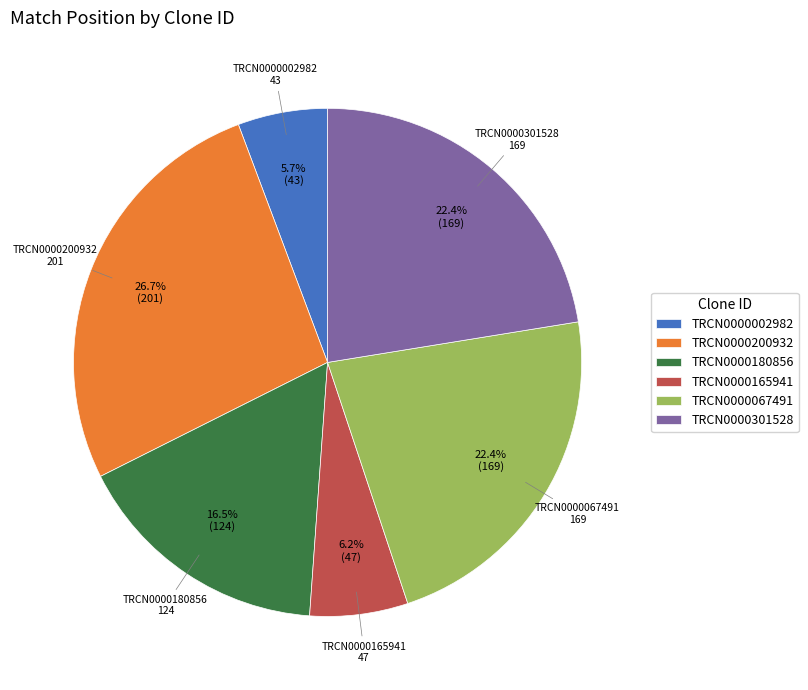

To the nearest percent, what portion does TRCN0000200932 represent?

27%